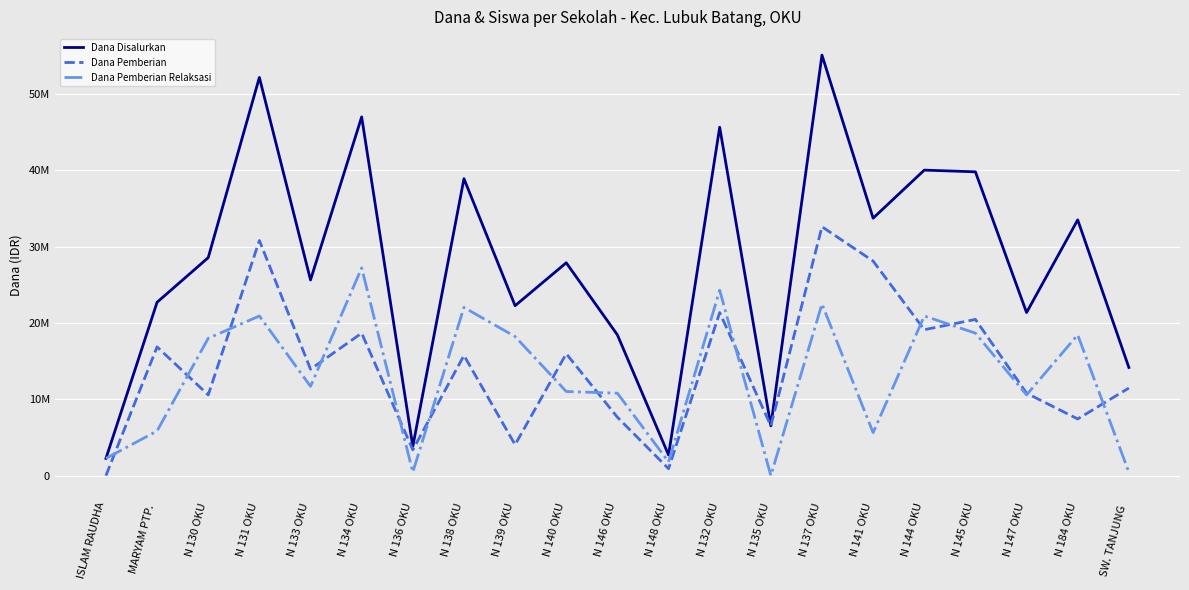

At which label does Dana Pemberian Relaksasi first exceed 11700000?

N 130 OKU